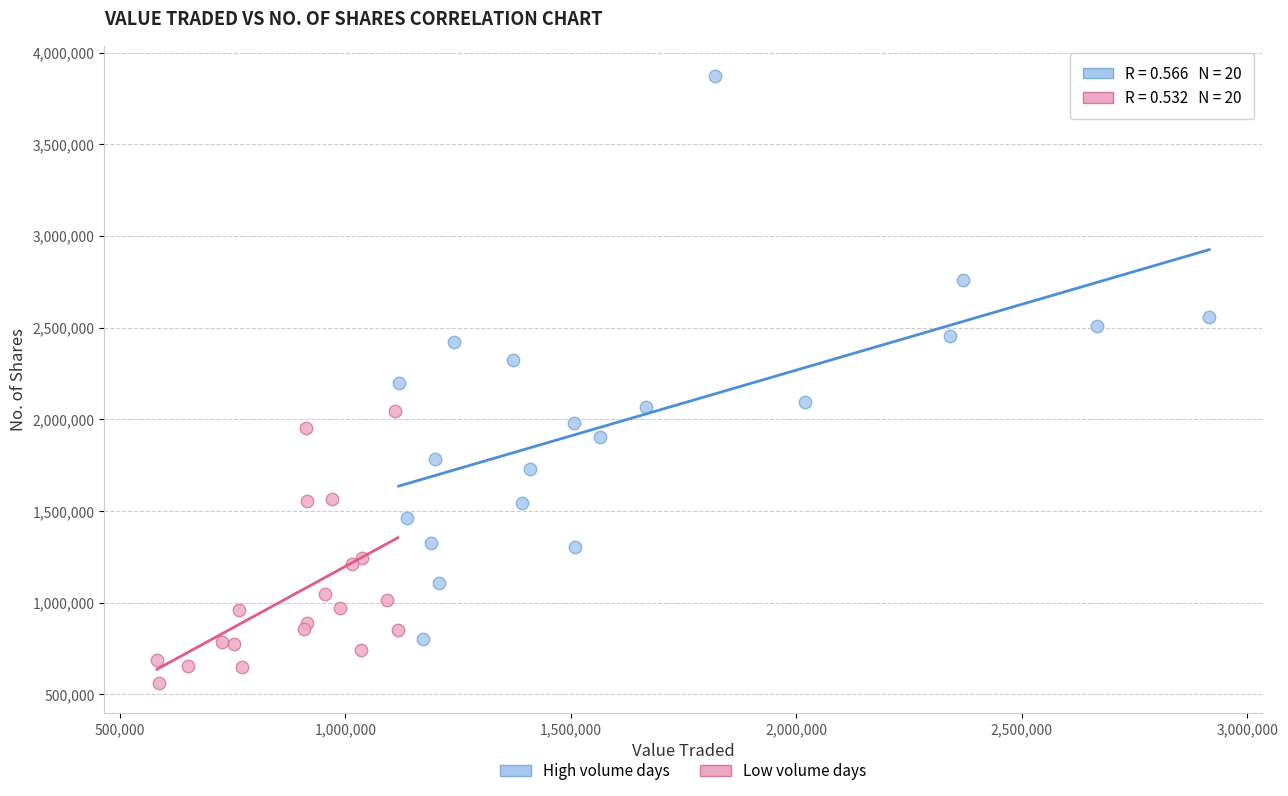

Which series has the largest Y range (max minus min)?

High volume days